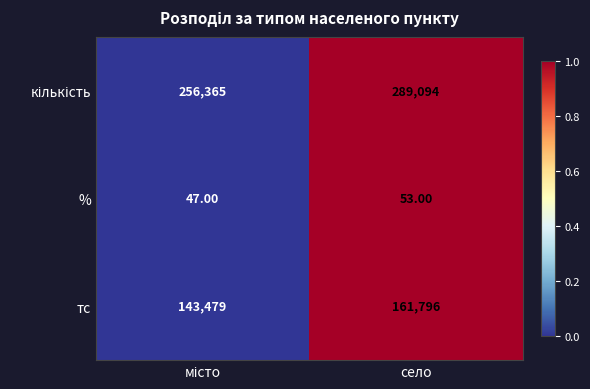

How many data points in % are less than 53?

1